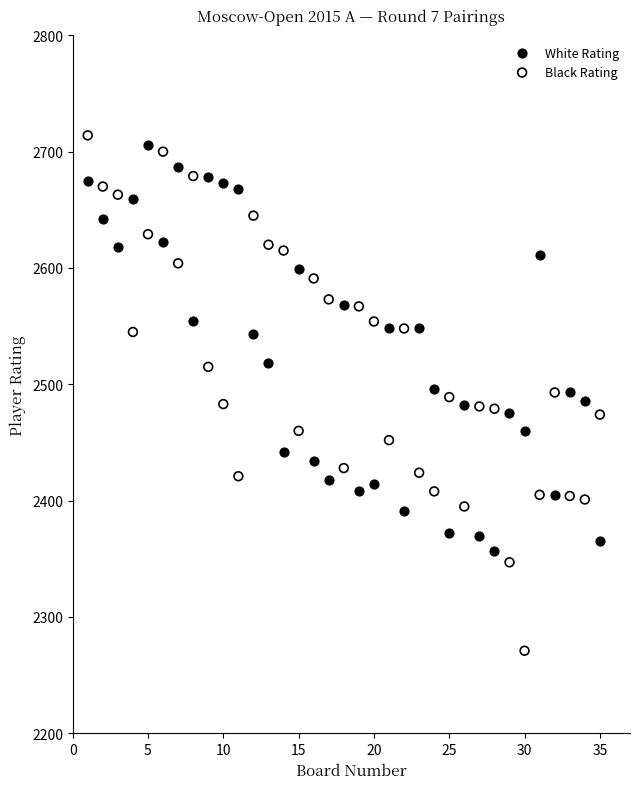

Which series has the largest Y range (max minus min)?

Black Rating